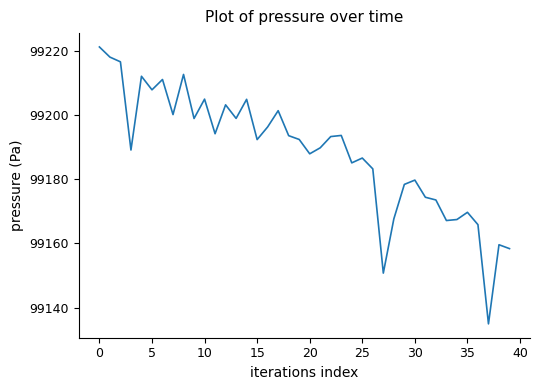

What is the minimum value shown in the chart?

99134.9